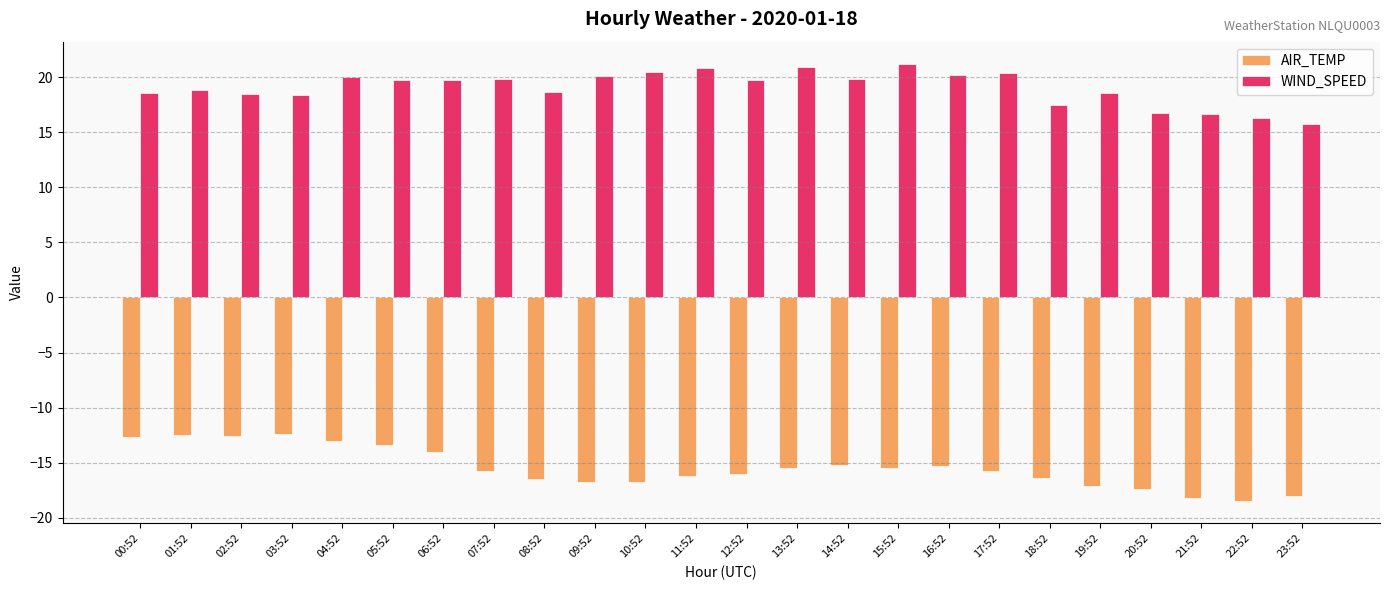

What value does the WIND_SPEED series have at 08:52?

18.6